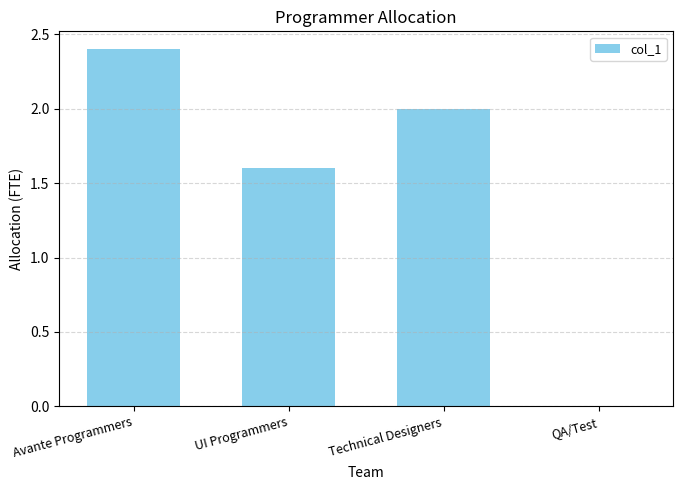

Which label corresponds to the largest value in the chart?

Avante Programmers